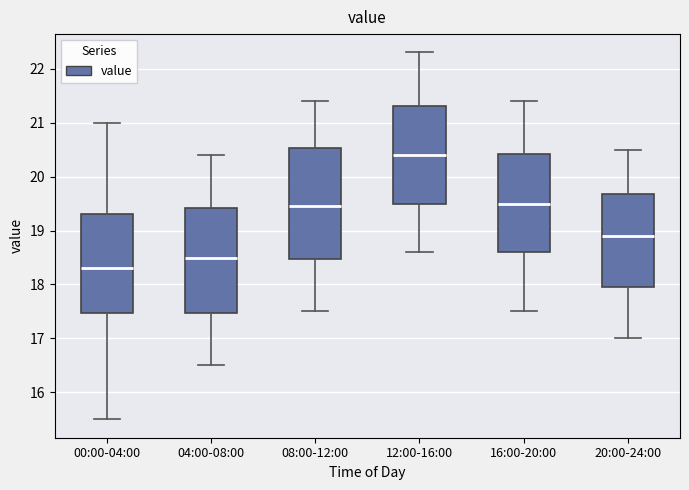

Where does the upper whisker of the box for 16:00-20:00 end on the y-axis? The values are not printed on the chart, so give them approximately, as read against the axis.

21.4